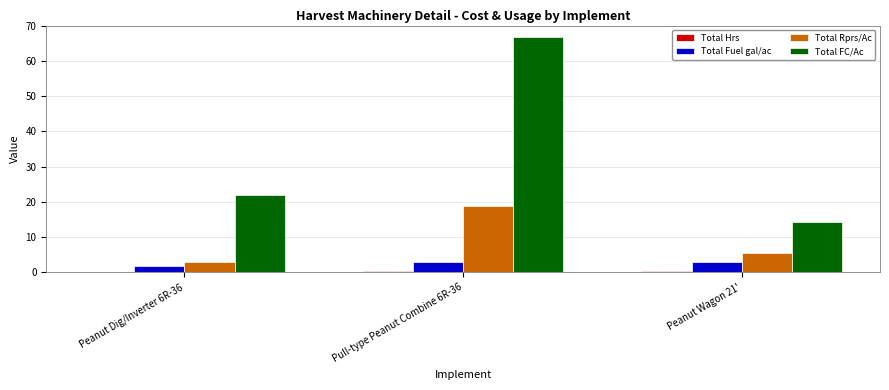

Count the number of data series in this chart.

4